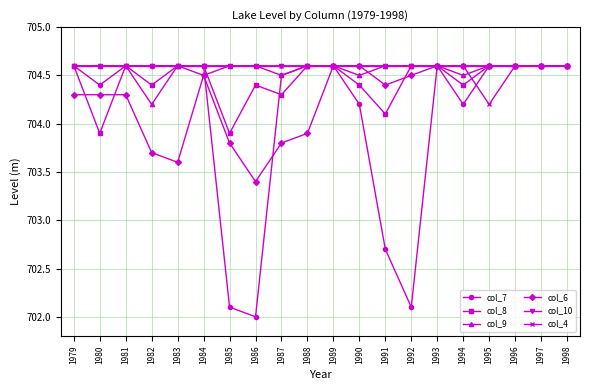

At which label does col_9 reach its minimum?

1982